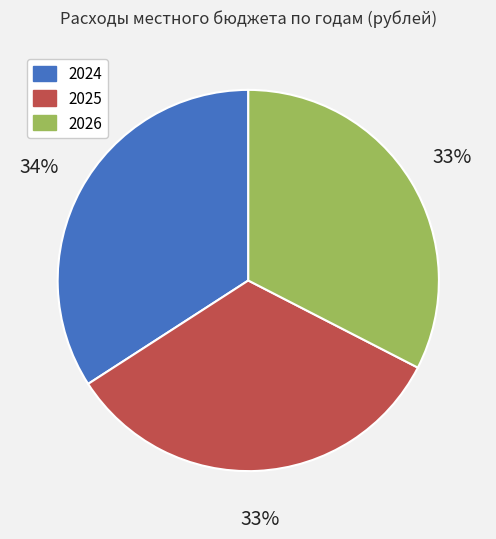

Do 2024 and 2026 together represent more than half of the pie?

Yes